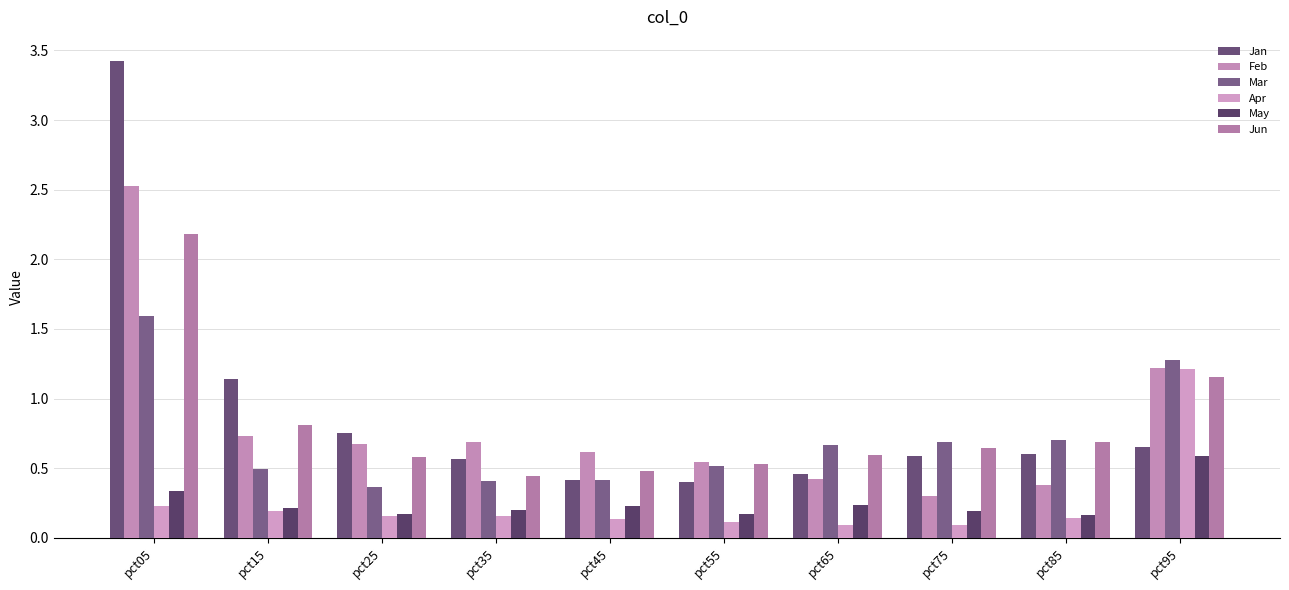

Which series changed the most between pct05 and pct25?

Jan